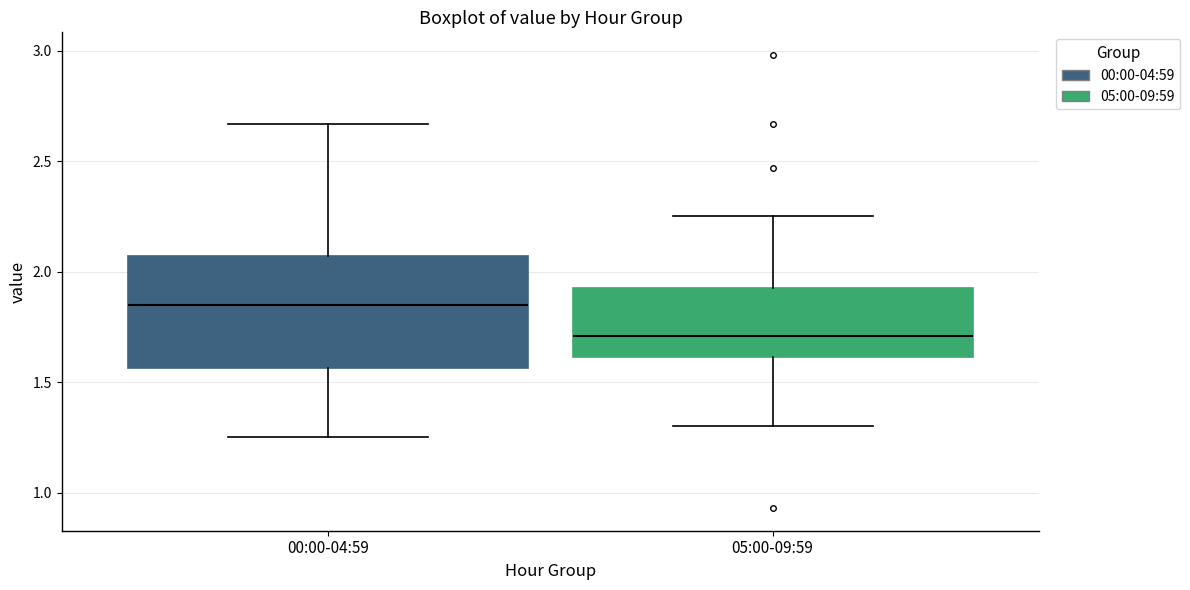

Which box has the highest median line?

00:00-04:59